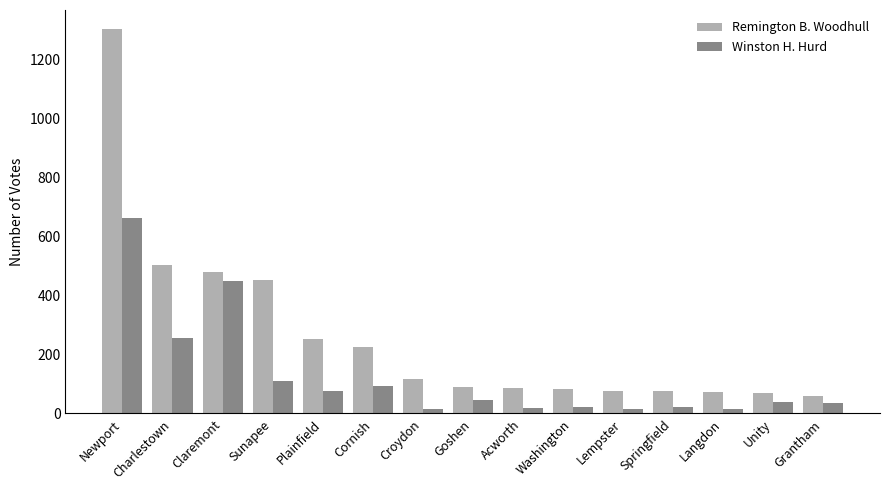

How many categories are shown in the chart?

15